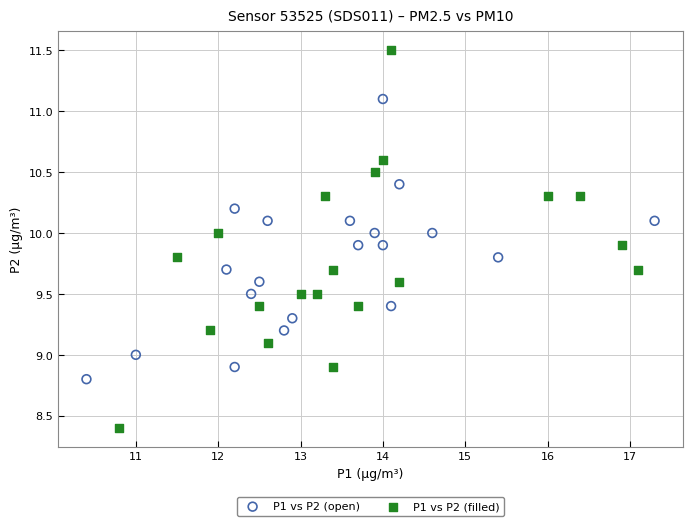

Which series contains the lowest Y value?

P1 vs P2 (filled)